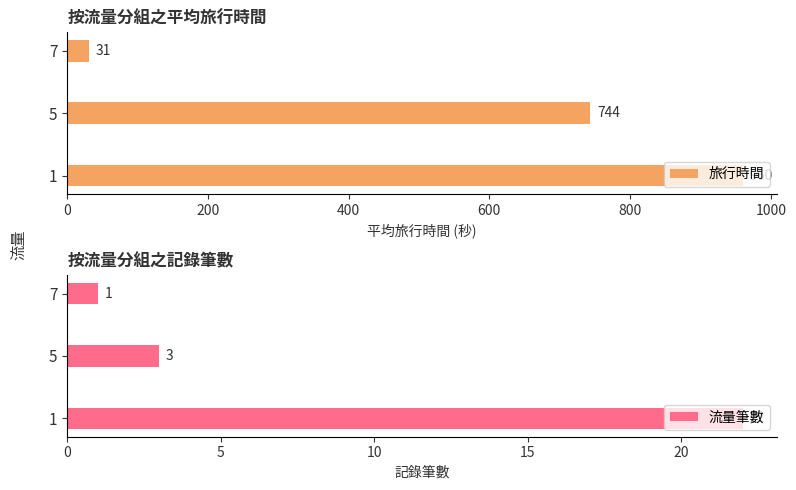

How many bars are there in total?

6